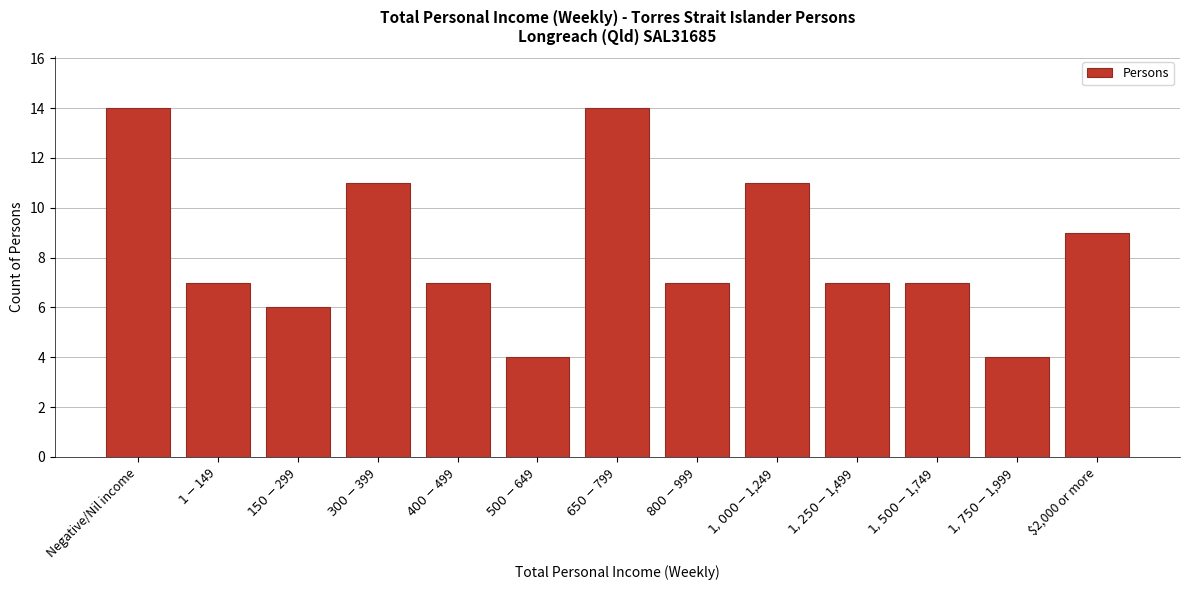

Reading left to right, transcribe all the data shown in this chart.

14	7	6	11	7	4	14	7	11	7	7	4	9